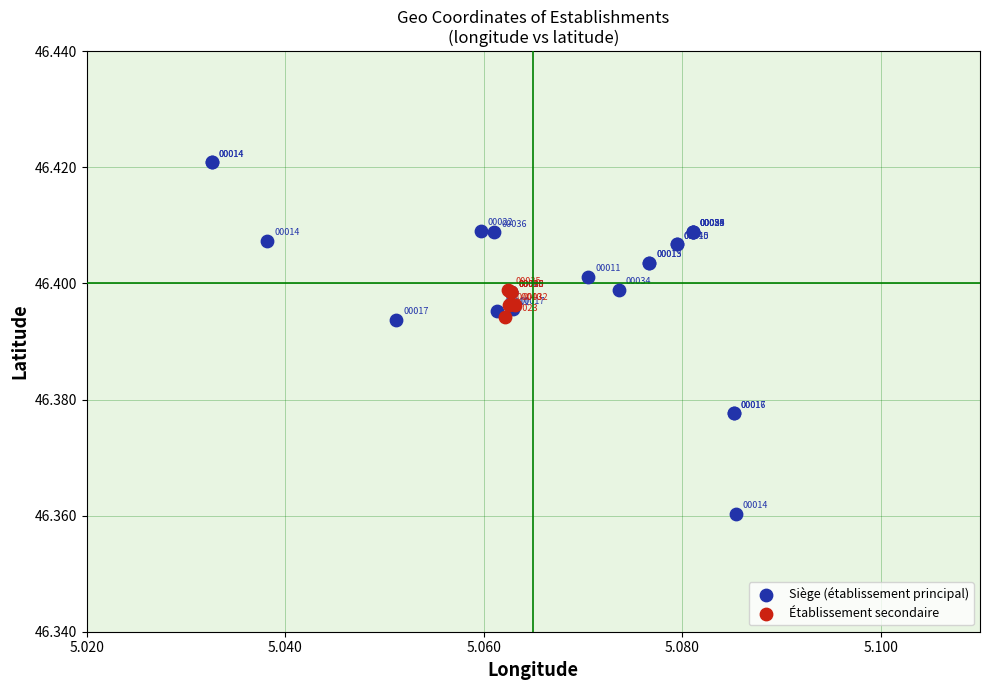

Which series has the largest Y range (max minus min)?

Siège (établissement principal)